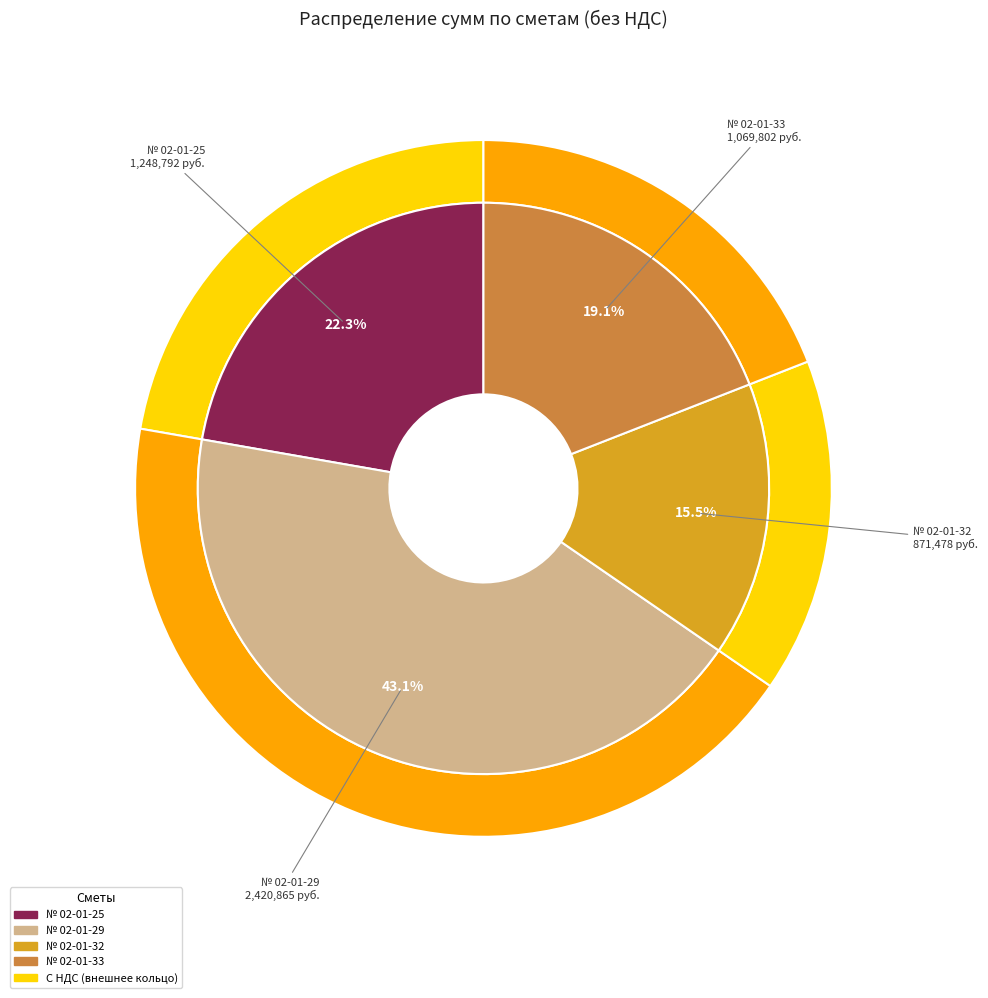

What is the largest slice in the pie chart?

№ 02-01-29